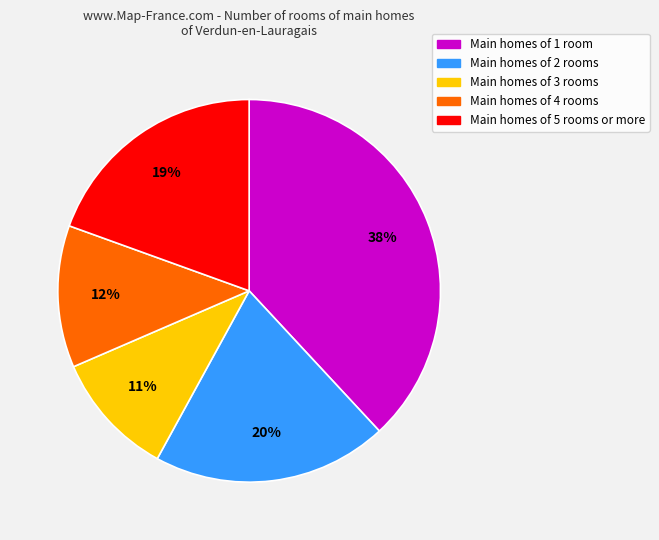

Is there a majority slice in this chart?

No